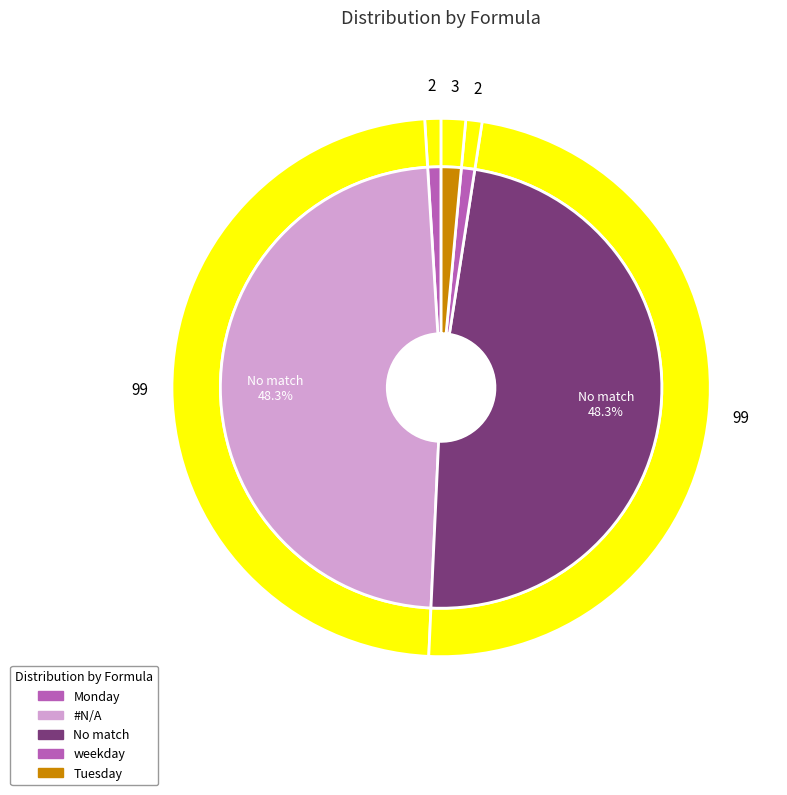

Which has a higher value, No match or #N/A?

No match